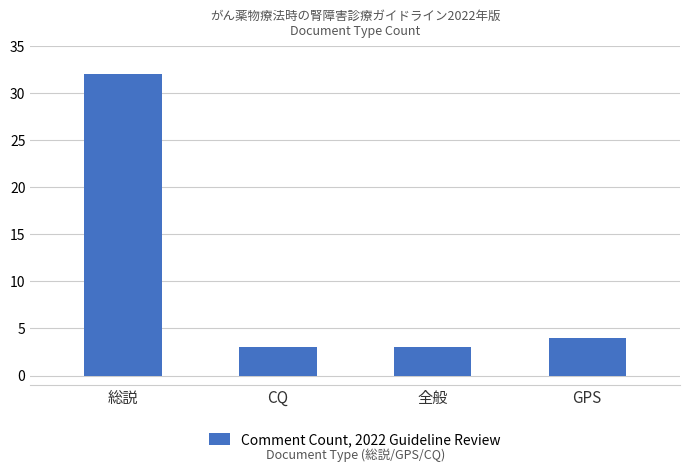

How many bars are there in total?

4